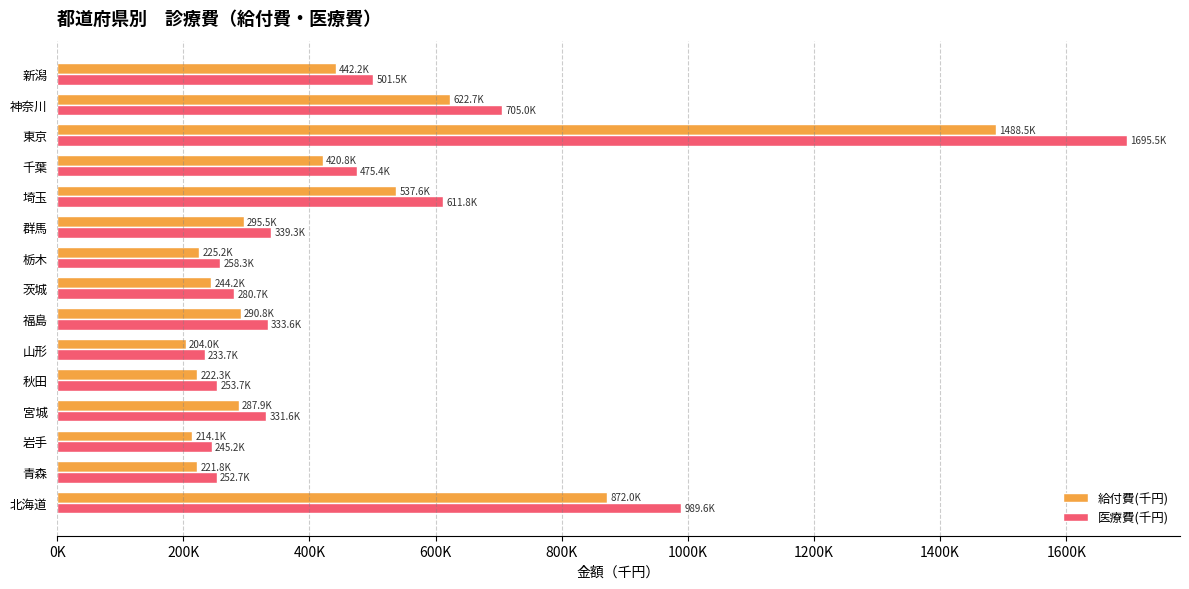

What are all the series names shown in the legend?

給付費(千円), 医療費(千円)